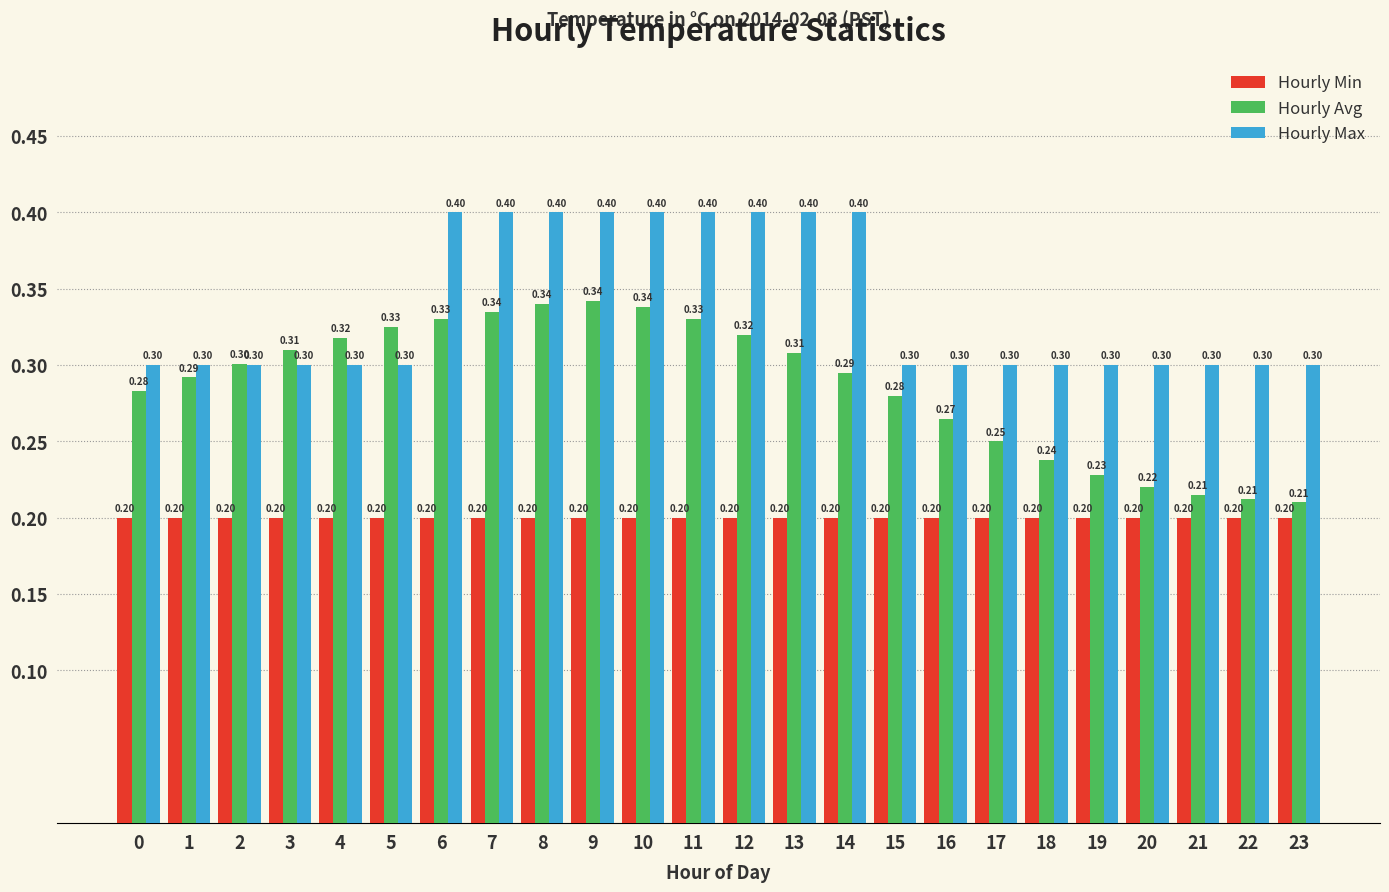

How many bars are there in each group?

3